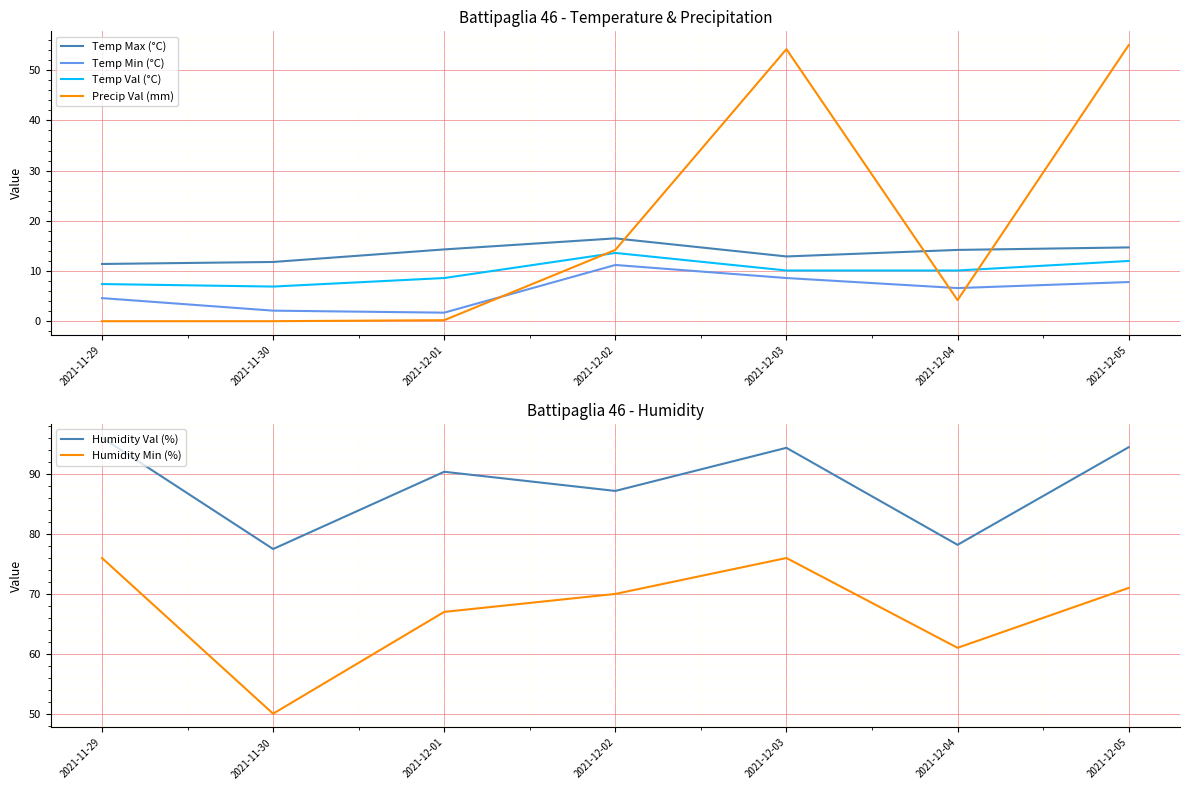

What are all the series names shown in the legend?

Temp Max (°C), Temp Min (°C), Temp Val (°C), Precip Val (mm), Humidity Val (%), Humidity Min (%)